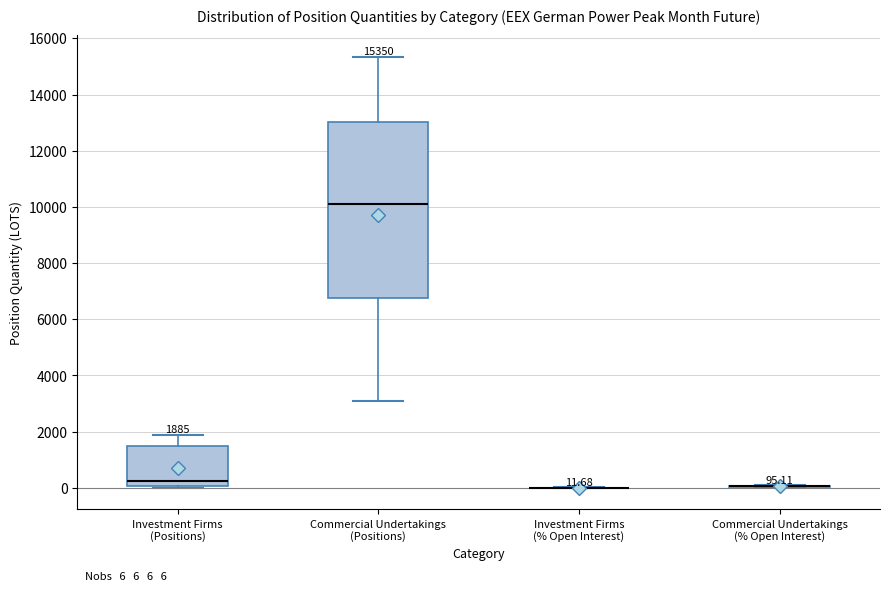

Which box is the tallest, from its lower edge to its upper edge?

Commercial Undertakings (Positions)